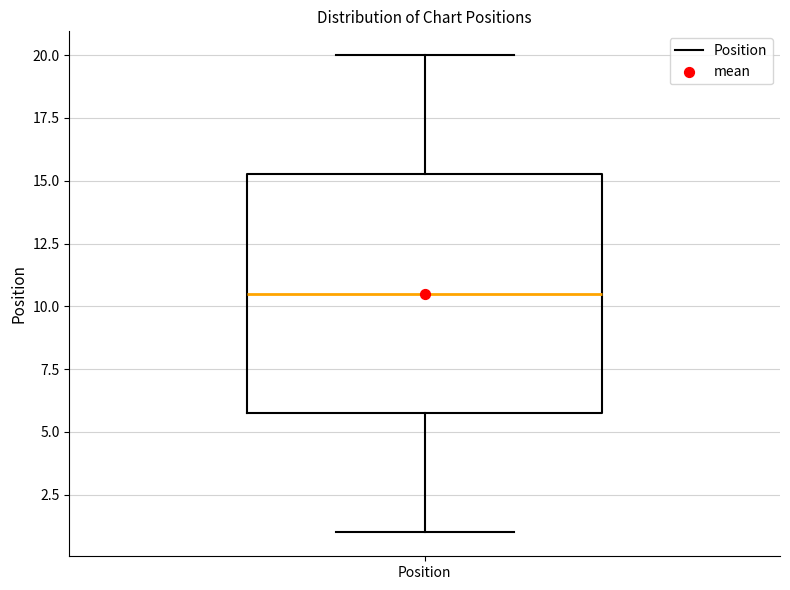

Where does the lower whisker of the box for Position end on the y-axis? The values are not printed on the chart, so give them approximately, as read against the axis.

1.0